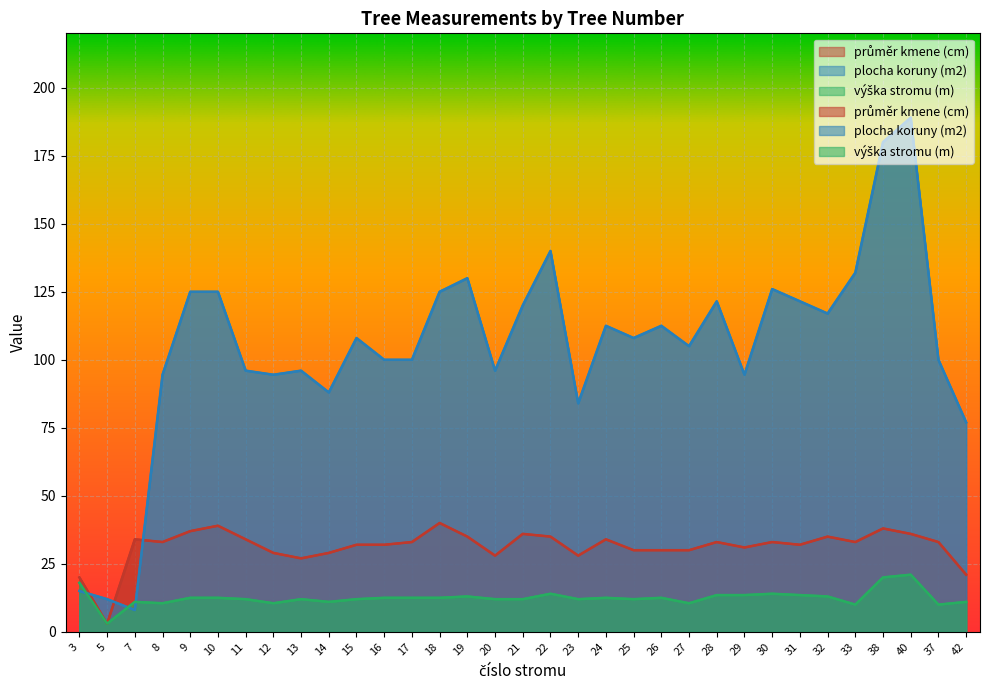

Is it true that výška stromu (m) equals 6.4 at 29?

False